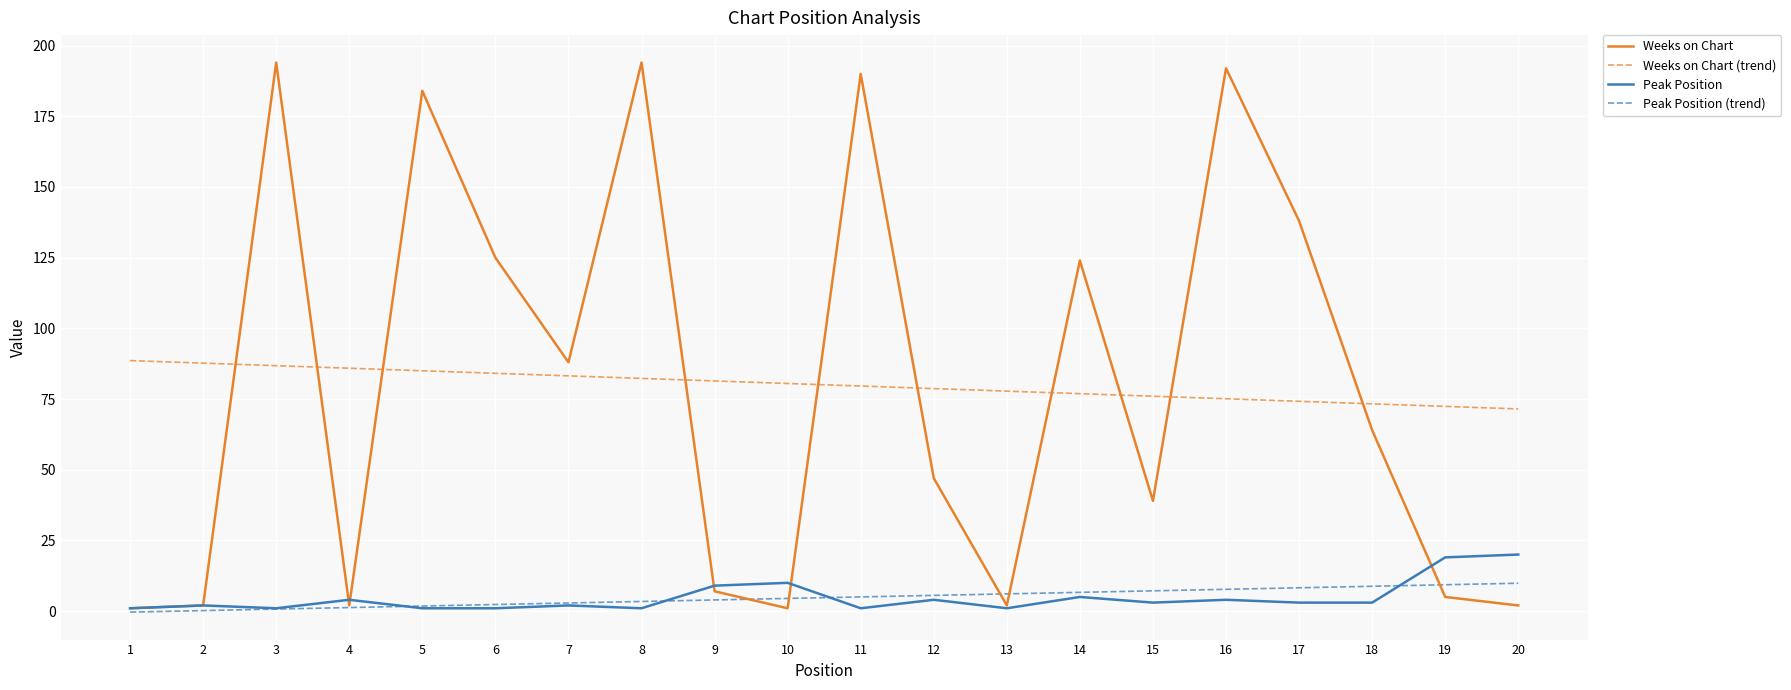

Is this an area chart (filled region under the line)?

No